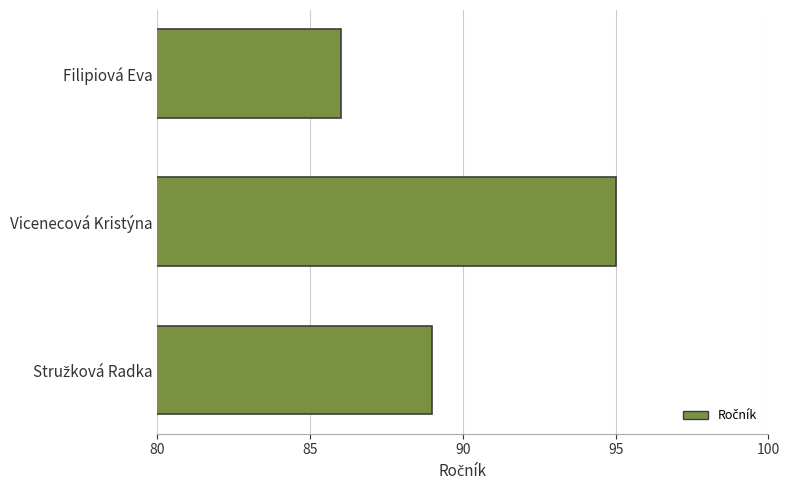

What is the minimum value shown in the chart?

86